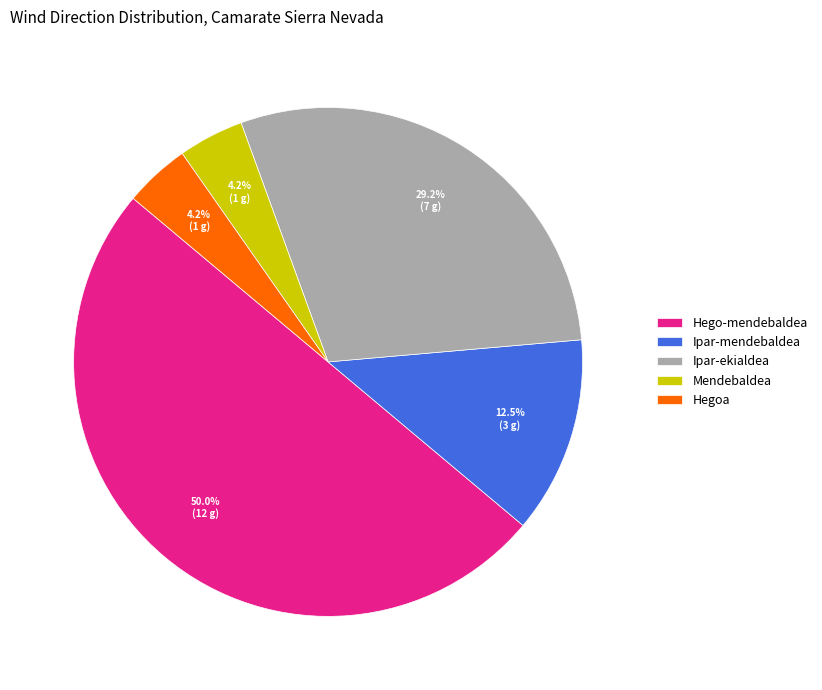

To the nearest percent, what is the average slice percentage?

20%